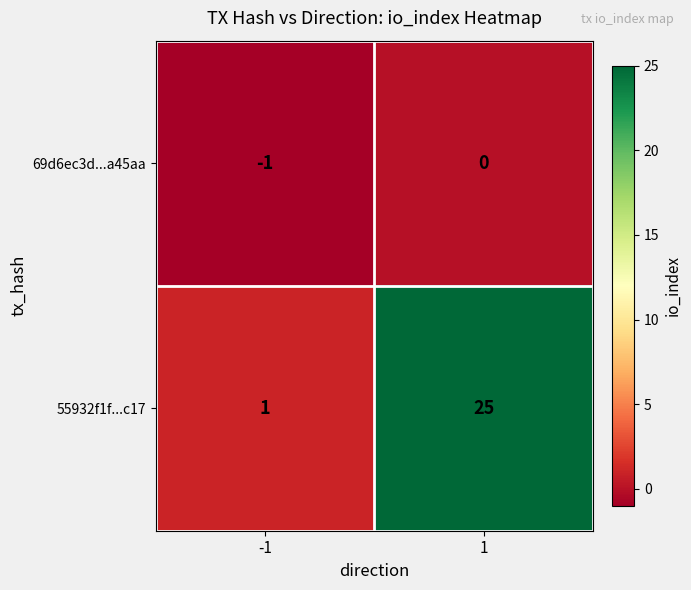

List the series in order of their peak value, highest first.

55932f1f...c17, 69d6ec3d...a45aa